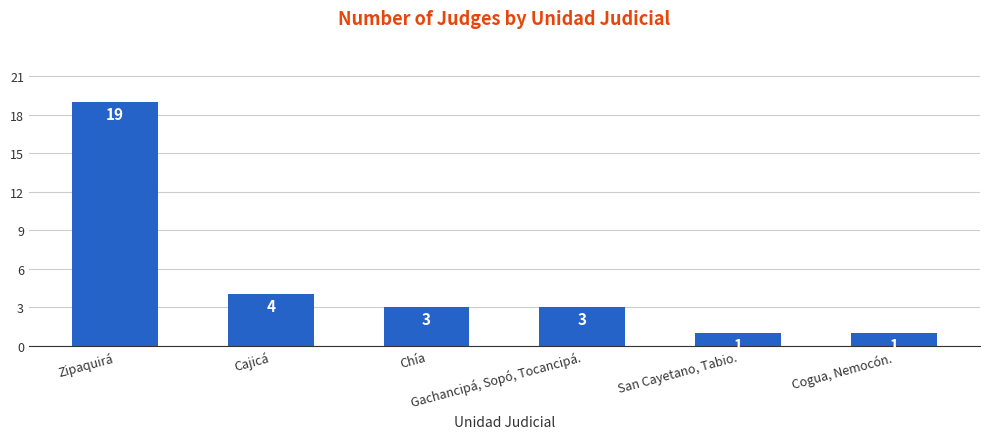

How many bars are there in total?

6